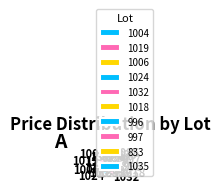

Does 996 represent more than half of the total?

No